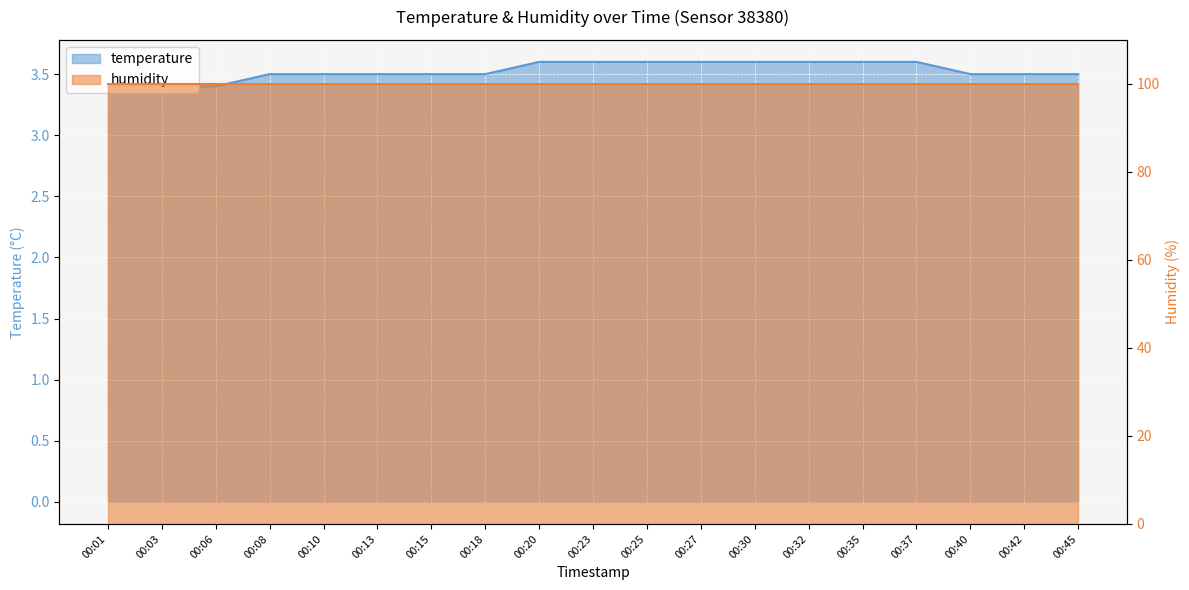

True or false: there are more than 2 points higher than both neighbors.

False